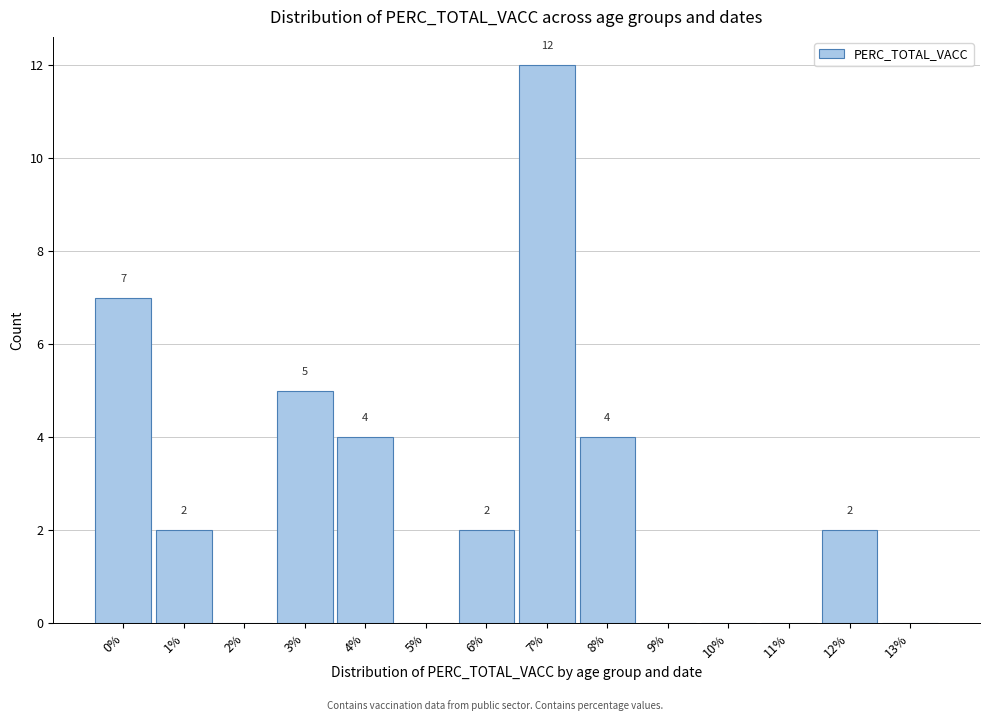

Reading left to right, transcribe all the data shown in this chart.

0%=7	1%=2	2%=0	3%=5	4%=4	5%=0	6%=2	7%=12	8%=4	9%=0	10%=0	11%=0	12%=2	13%=0